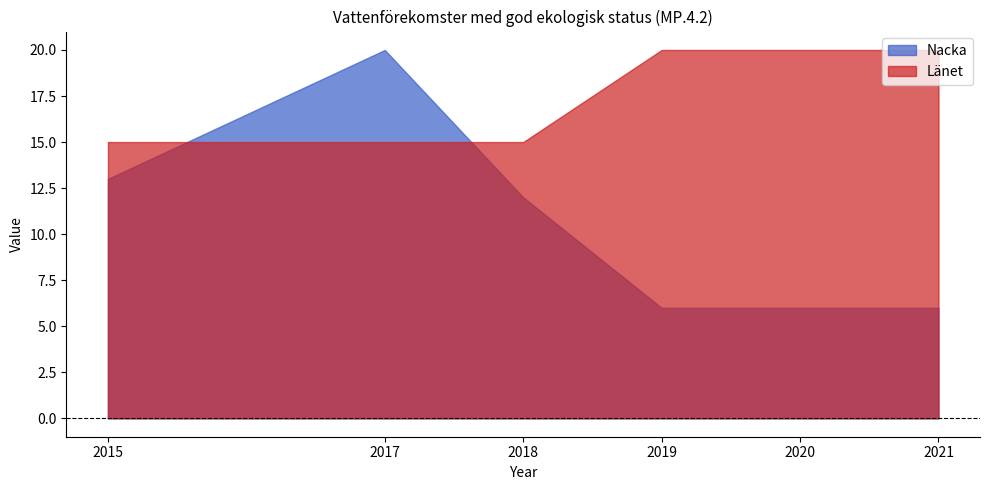

What are all the series names shown in the legend?

Nacka, Länet